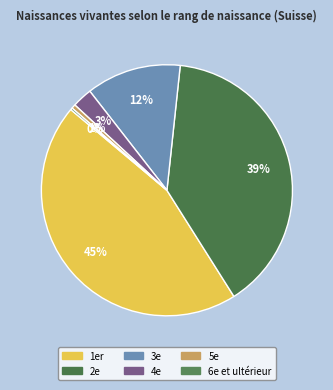

How many segments does this pie chart have?

6